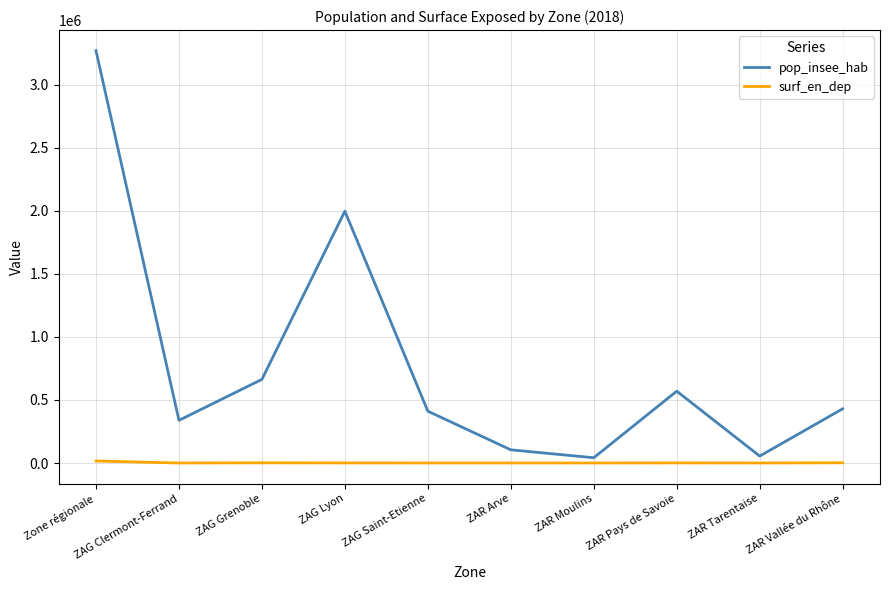

What is the total value across all series at ZAG Clermont-Ferrand?

338276